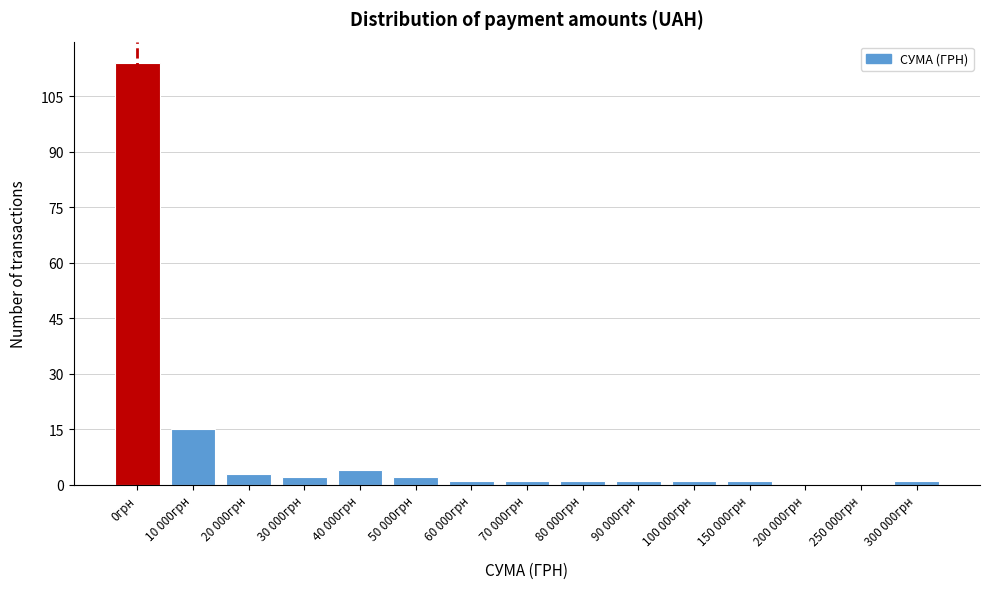

Reading left to right, what are all the values shown in this chart?

0грн=114	10 000грн=15	20 000грн=3	30 000грн=2	40 000грн=4	50 000грн=2	60 000грн=1	70 000грн=1	80 000грн=1	90 000грн=1	100 000грн=1	150 000грн=1	200 000грн=0	250 000грн=0	300 000грн=1